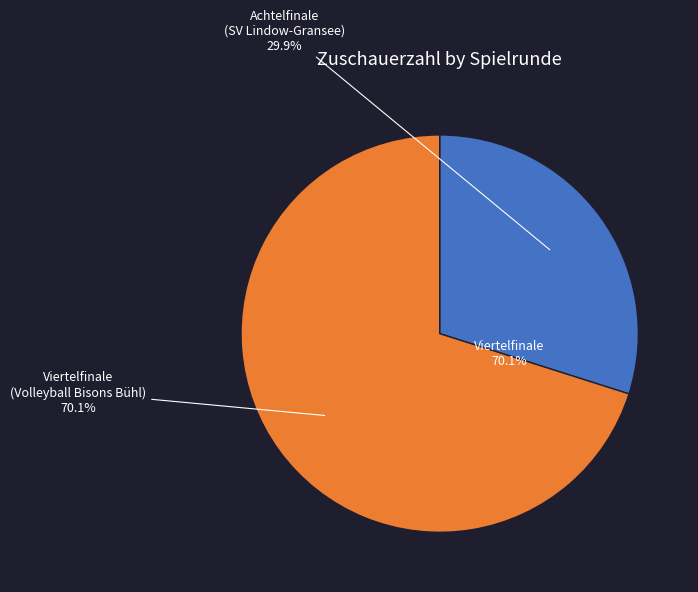

Rank the categories by value from highest to lowest.

Viertelfinale (Volleyball Bisons Bühl), Achtelfinale (SV Lindow-Gransee)